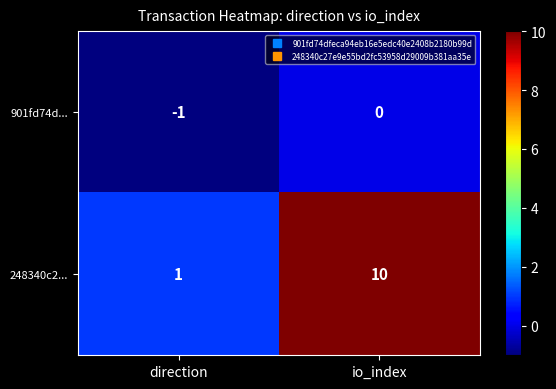

Which category has the lowest value across all series?

direction